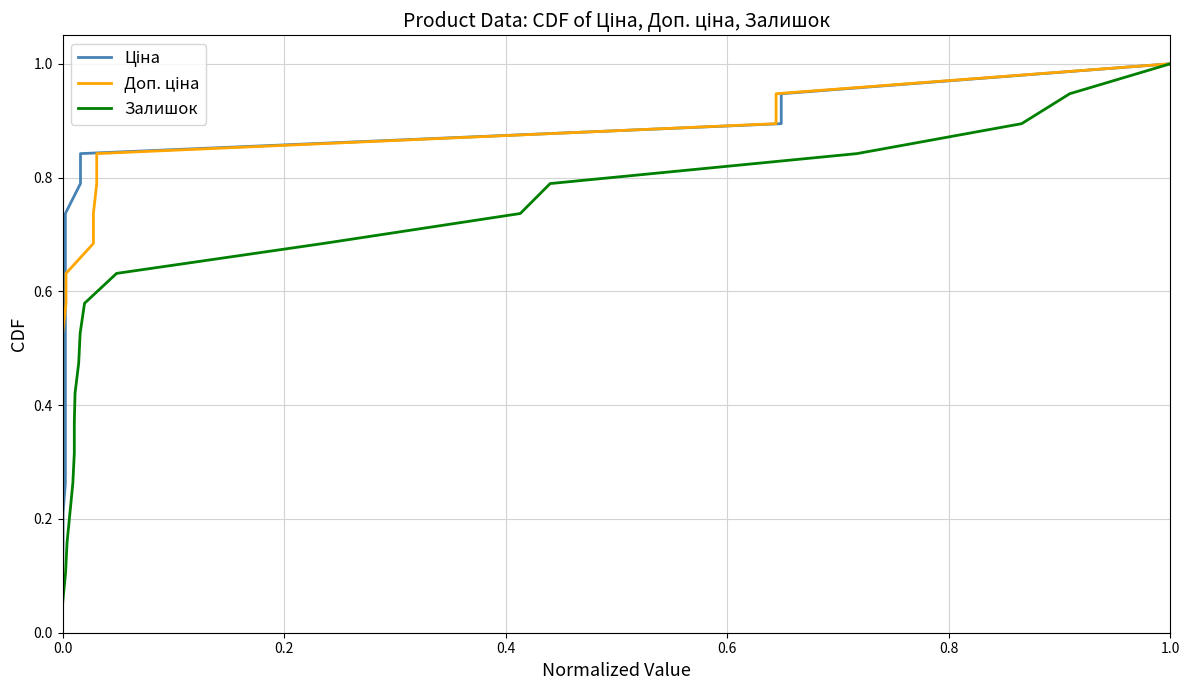

Reading left to right, transcribe all the data shown in this chart.

Ціна: 0.1	0.1	0.2	0.2	0.3	0.3	0.4	0.4	0.5	0.5	0.6	0.6	0.7	0.7	0.8	0.8	0.9	0.9	1.0
Доп. ціна: 0.1	0.1	0.2	0.2	0.3	0.3	0.4	0.4	0.5	0.5	0.6	0.6	0.7	0.7	0.8	0.8	0.9	0.9	1.0
Залишок: 0.1	0.1	0.2	0.2	0.3	0.3	0.4	0.4	0.5	0.5	0.6	0.6	0.7	0.7	0.8	0.8	0.9	0.9	1.0